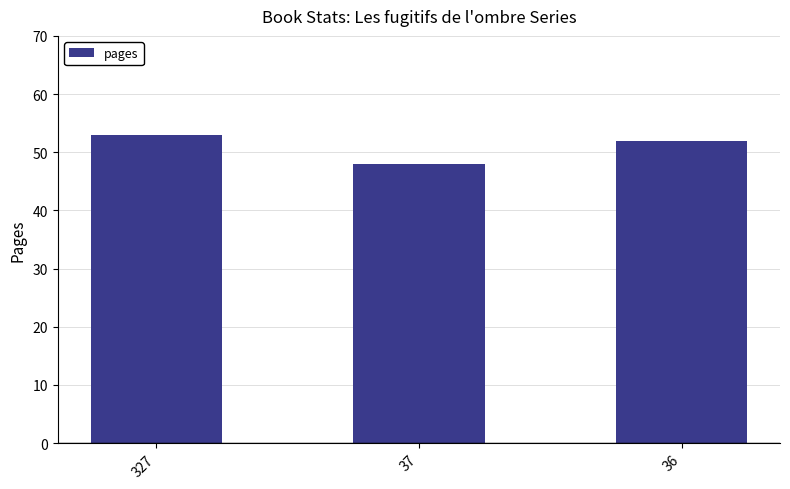

Read the value at 37.

48